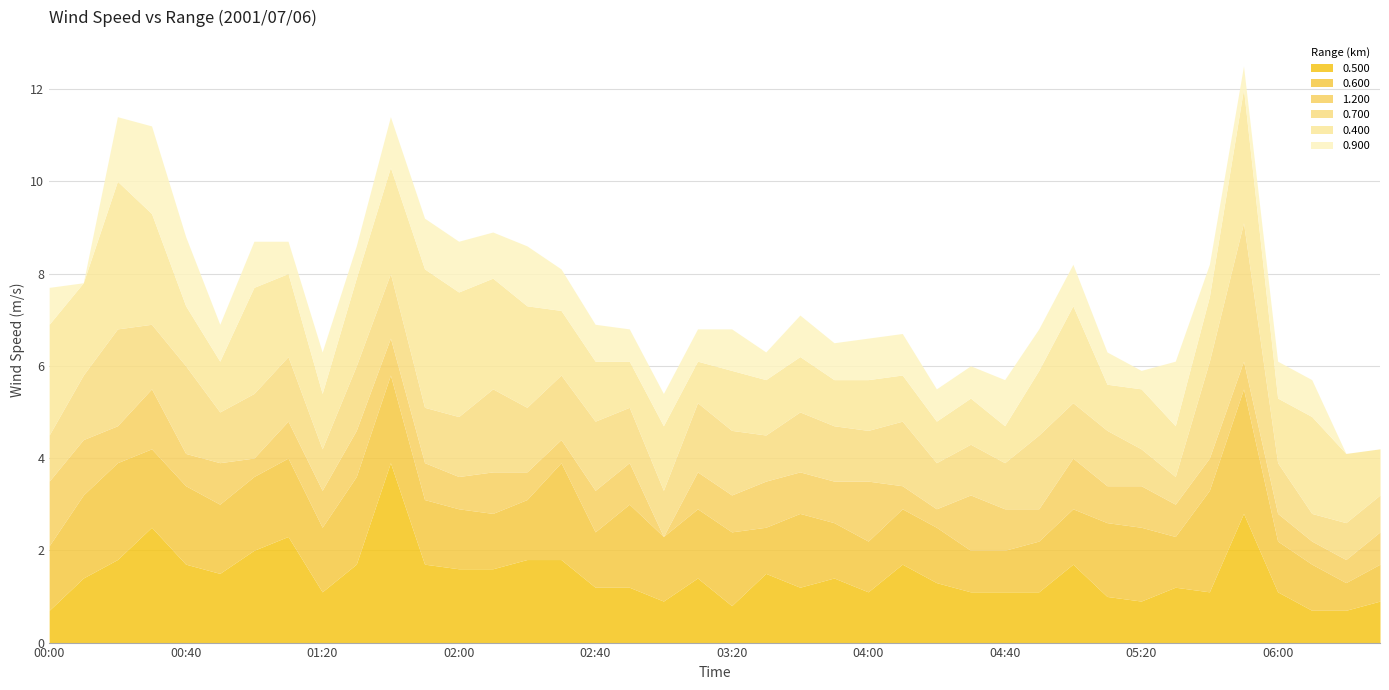

Is the value of 1.200 at 01:40 greater than the value of 0.700 at 02:40?

No